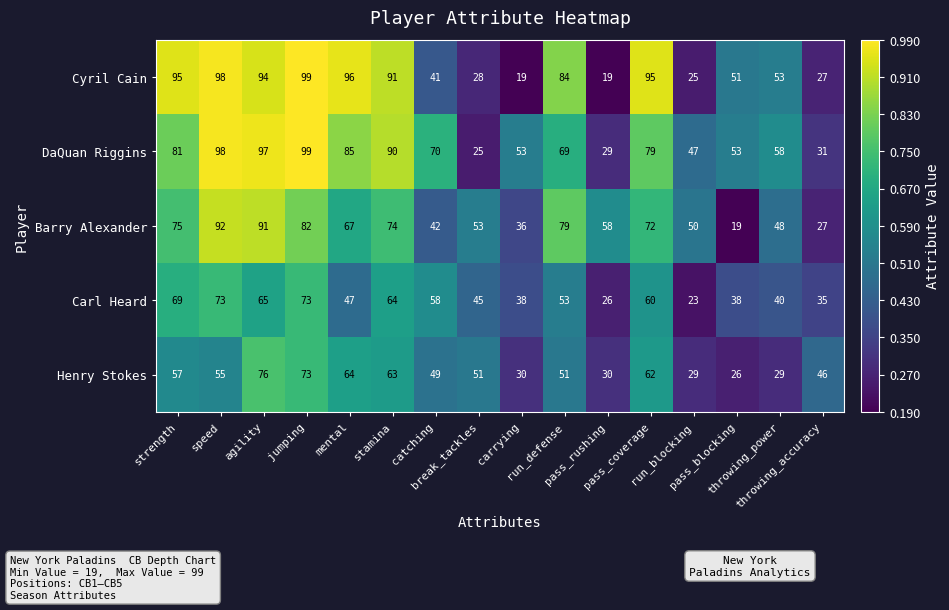

At how many categories does at least one series exceed 71?

8